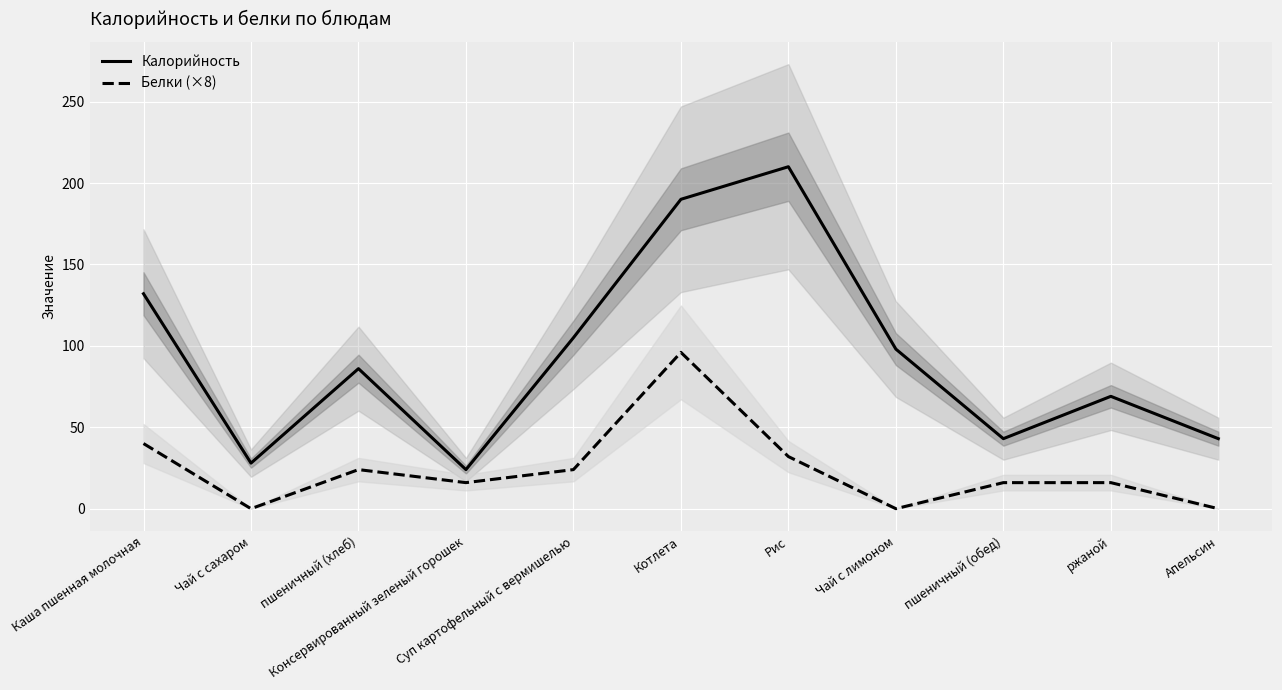

What is the greatest value displayed?

210